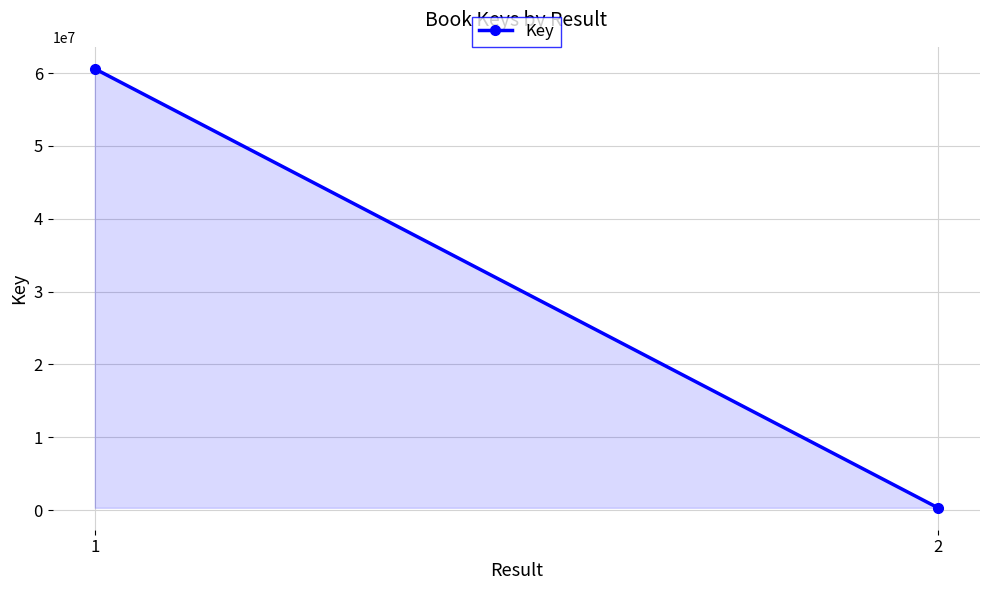

What is the change in value from 1 to 2?

-60268214